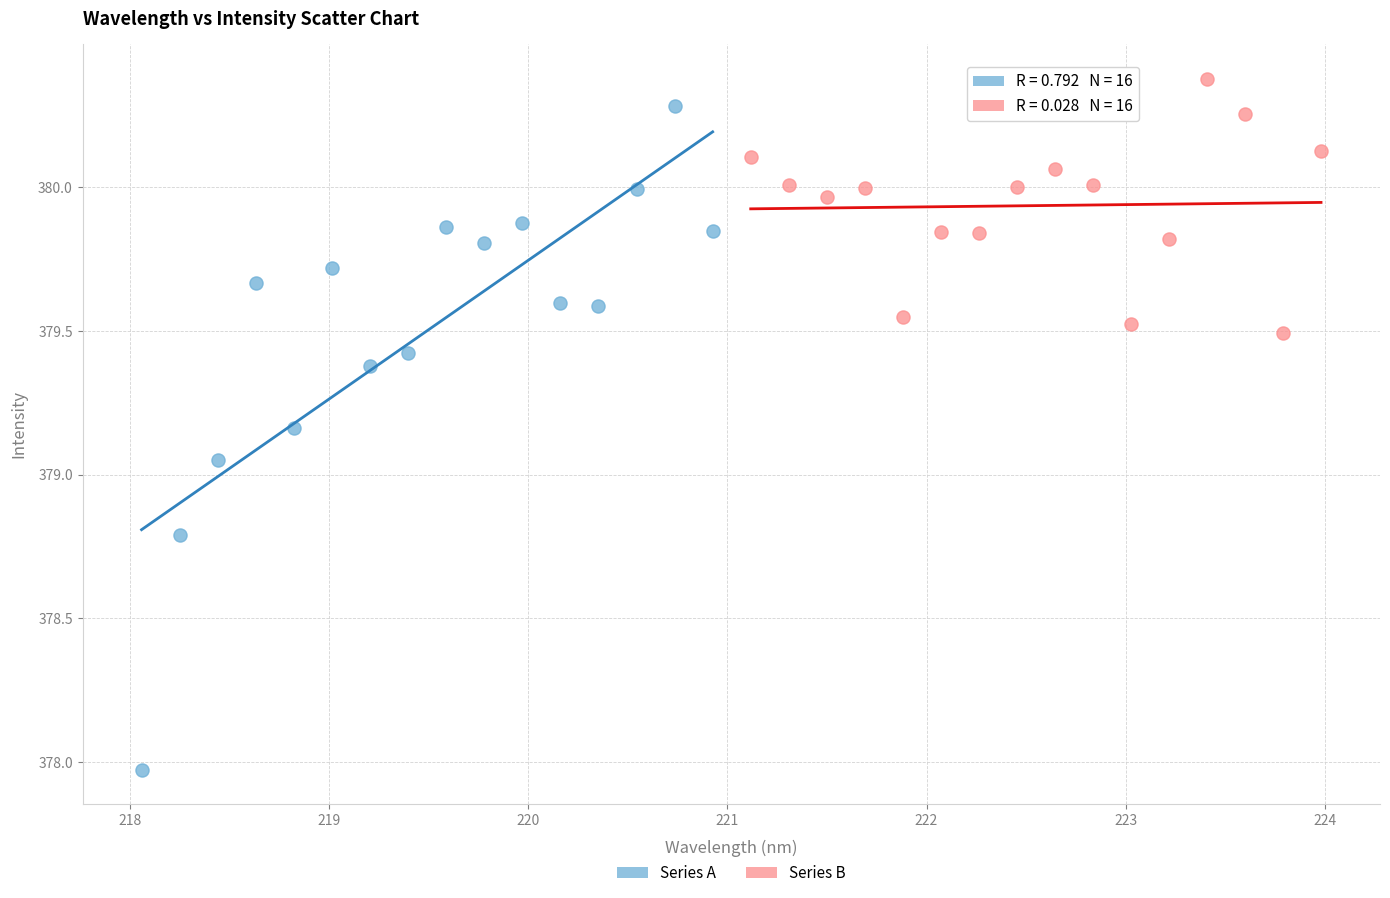

Which series has the widest spread of Y values?

Series A